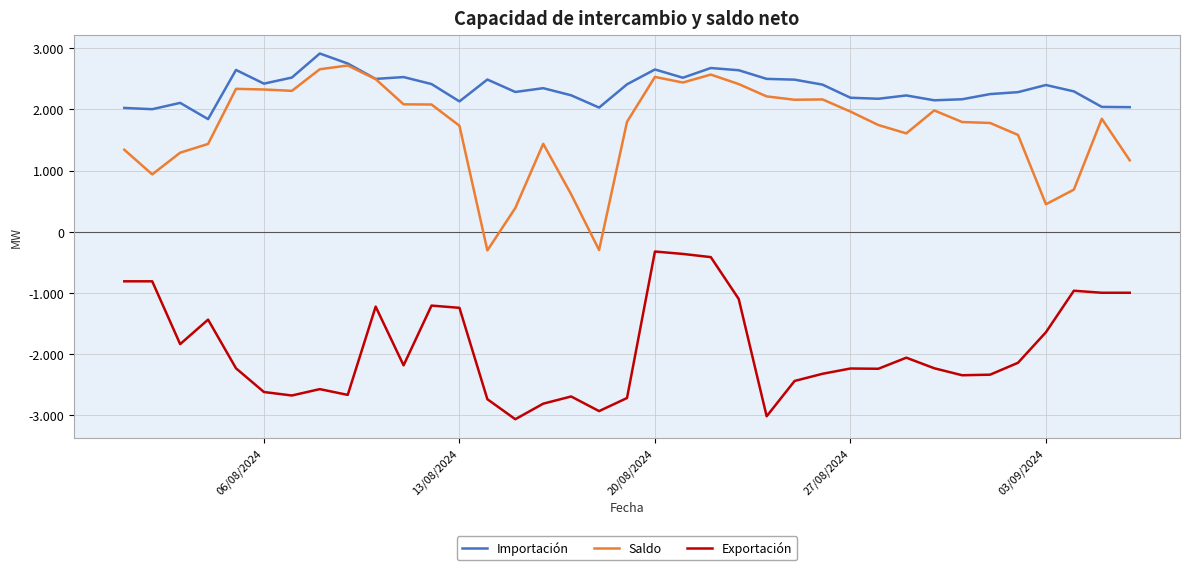

What is the maximum value shown in the chart?

2915.7